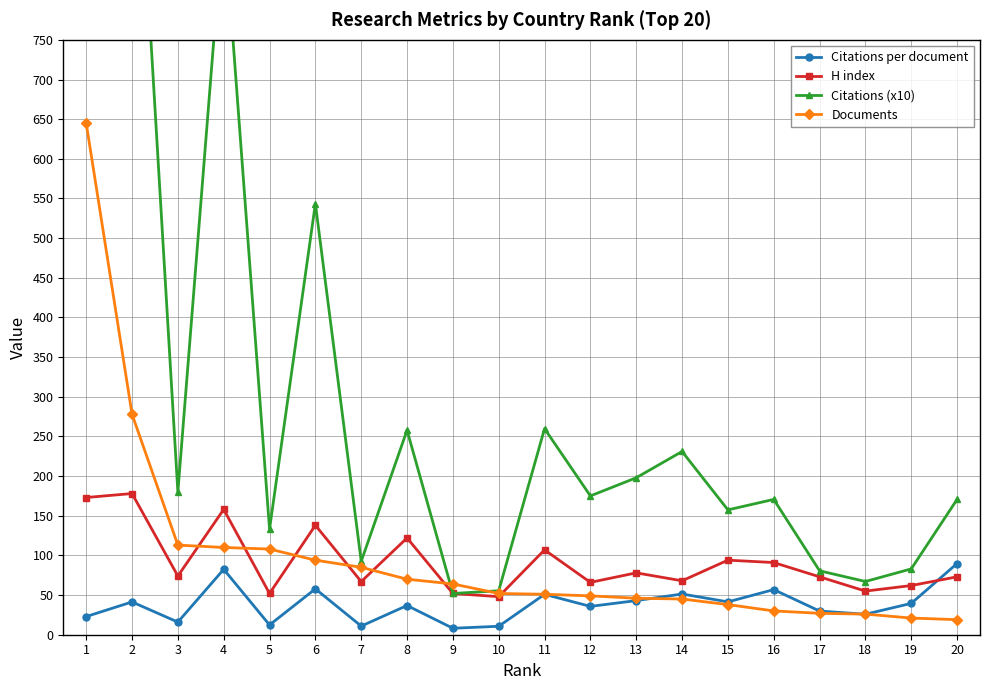

What is the sum of the H index values at 4 and 10?

206.0